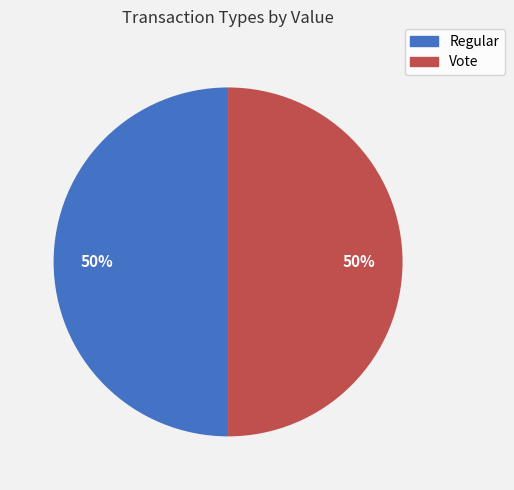

What is the ratio of the value at Regular to the value at Vote?

1.0